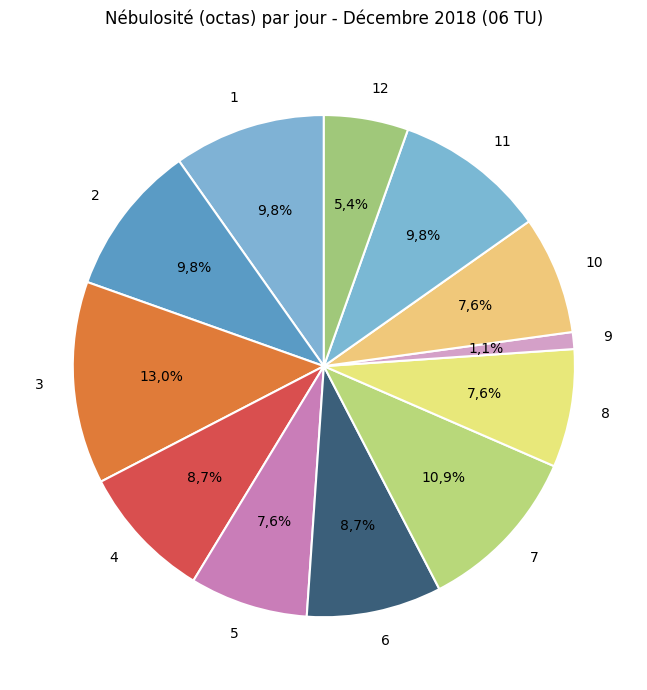

What portion of the pie excludes 3?

87.0%